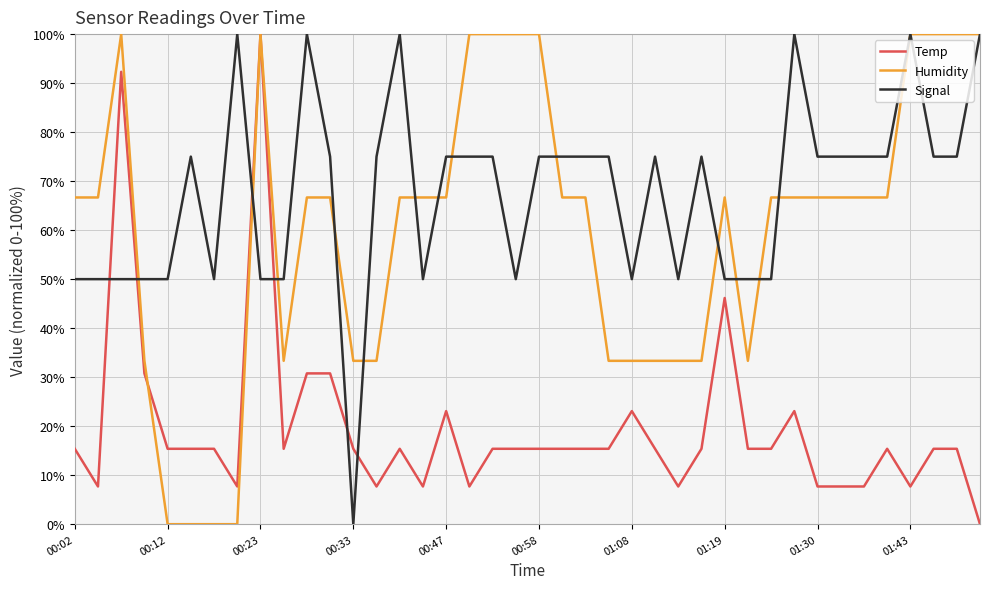

What is the maximum value for Humidity?

100.0